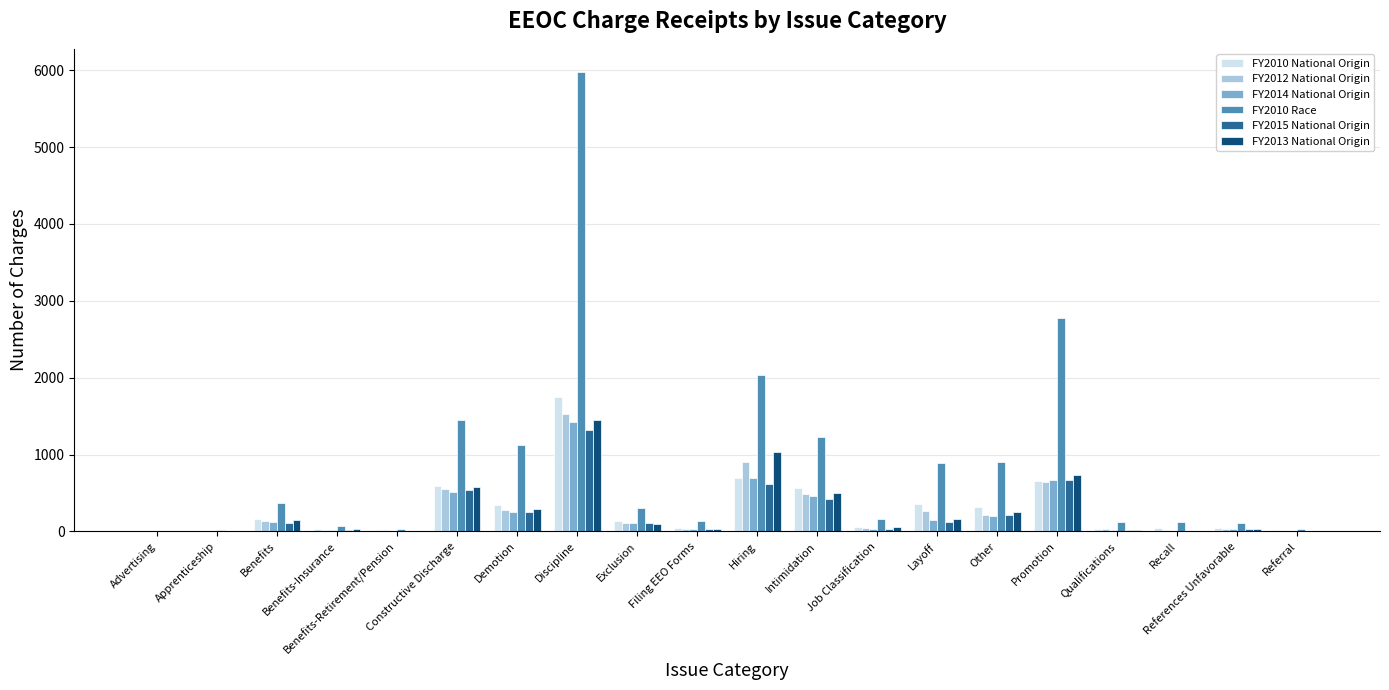

Between Constructive Discharge and Demotion, which series saw the biggest shift?

FY2010 Race